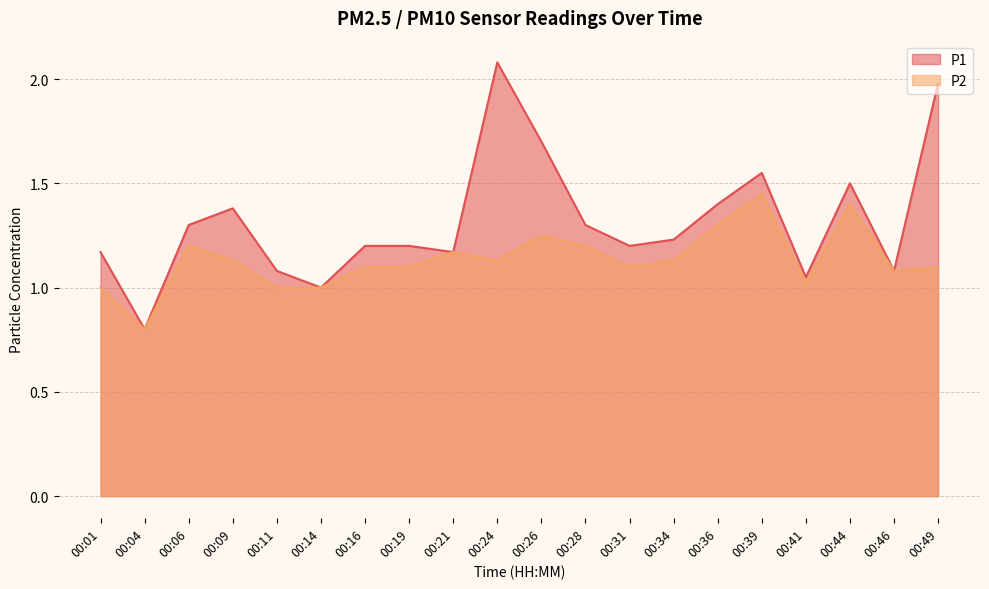

At how many categories does at least one series exceed 1?

18